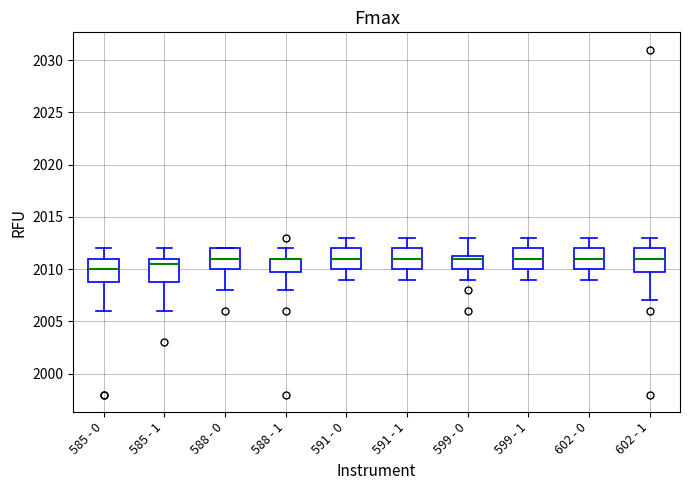

Where does the upper whisker of the box for 585 - 0 end on the y-axis? The values are not printed on the chart, so give them approximately, as read against the axis.

2012.0